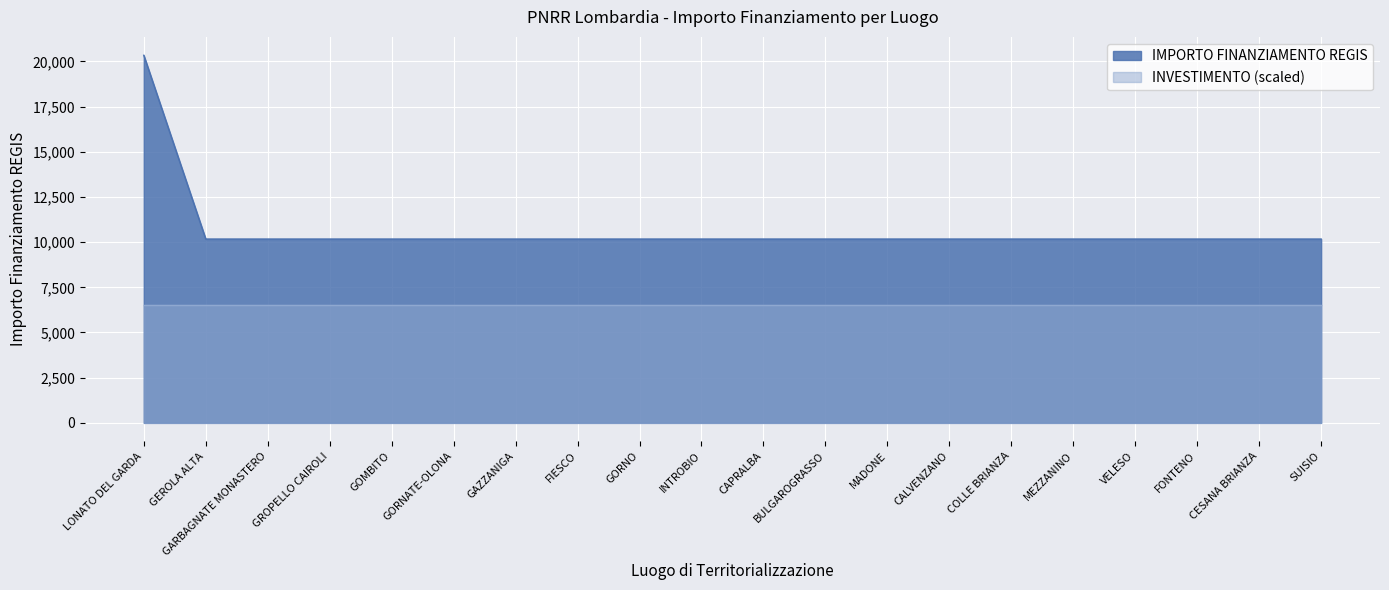

The chart shows a value of 4311 at GARBAGNATE MONASTERO. True or false?

False